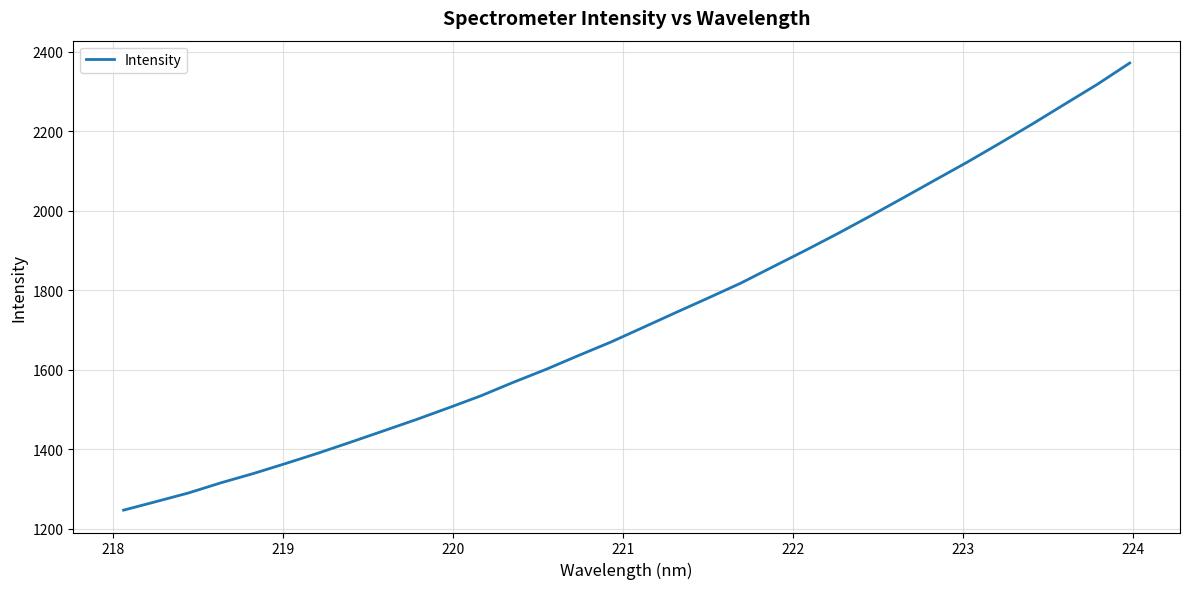

How many lines are shown in the chart?

1